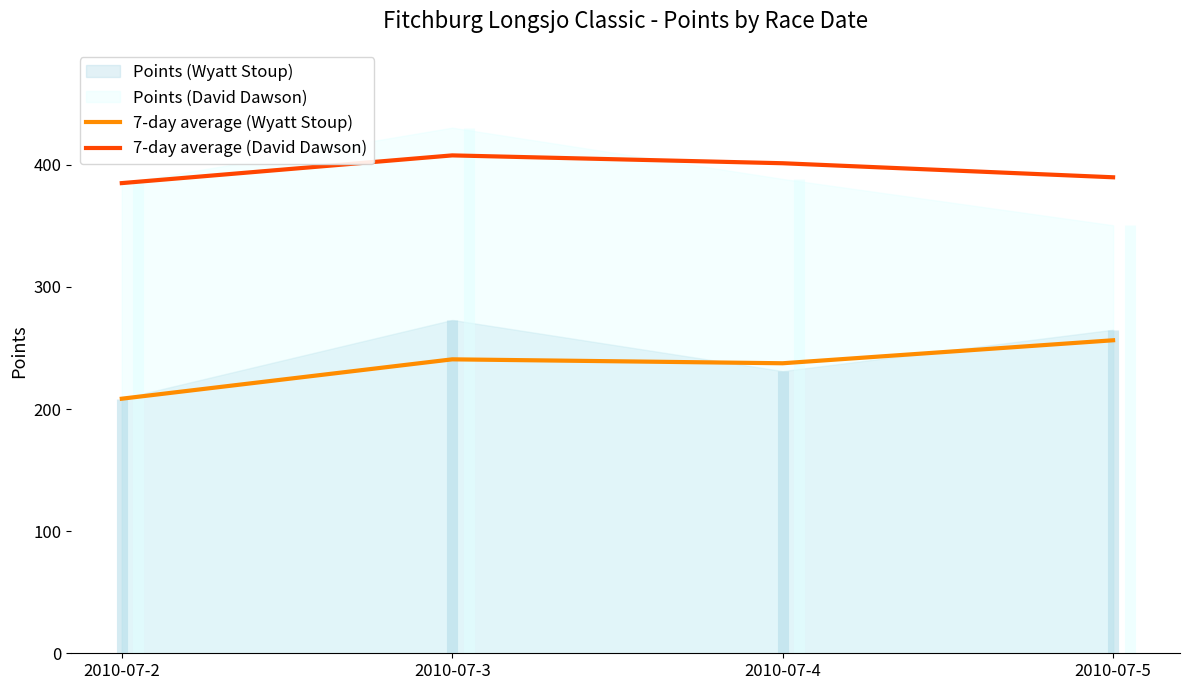

Reading left to right, list all the values displayed in this chart.

7-day average (Wyatt Stoup): 208.5	240.7	237.5	256.3
7-day average (David Dawson): 385.0	407.7	401.3	389.8